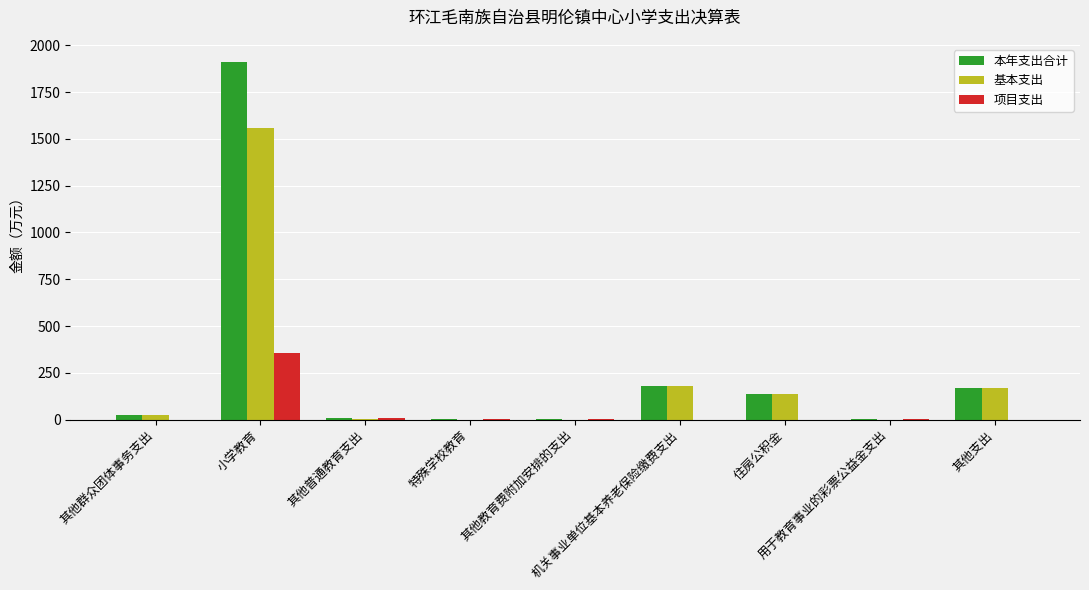

What is the maximum value shown in the chart?

1912.0